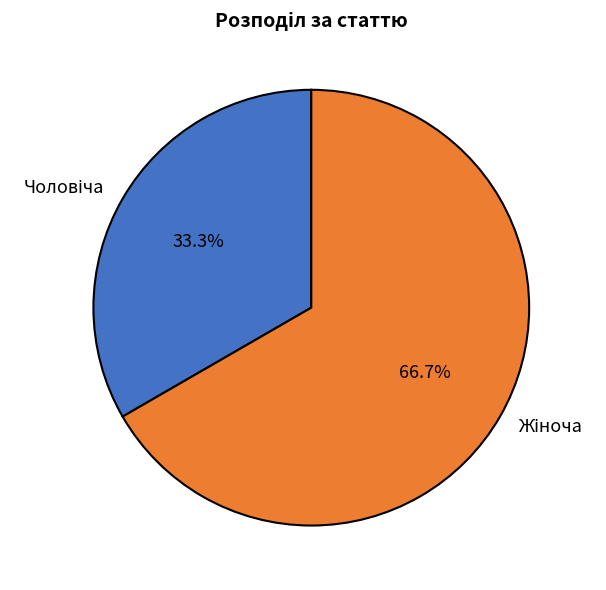

Does any single category account for the majority?

Yes